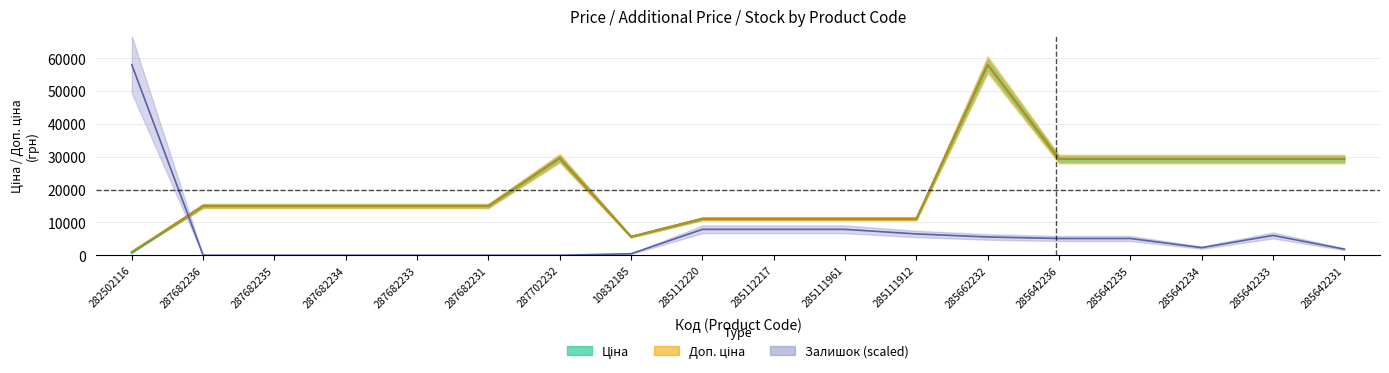

In Залишок, how many points are higher than both neighbors (excluding endpoints)?

1